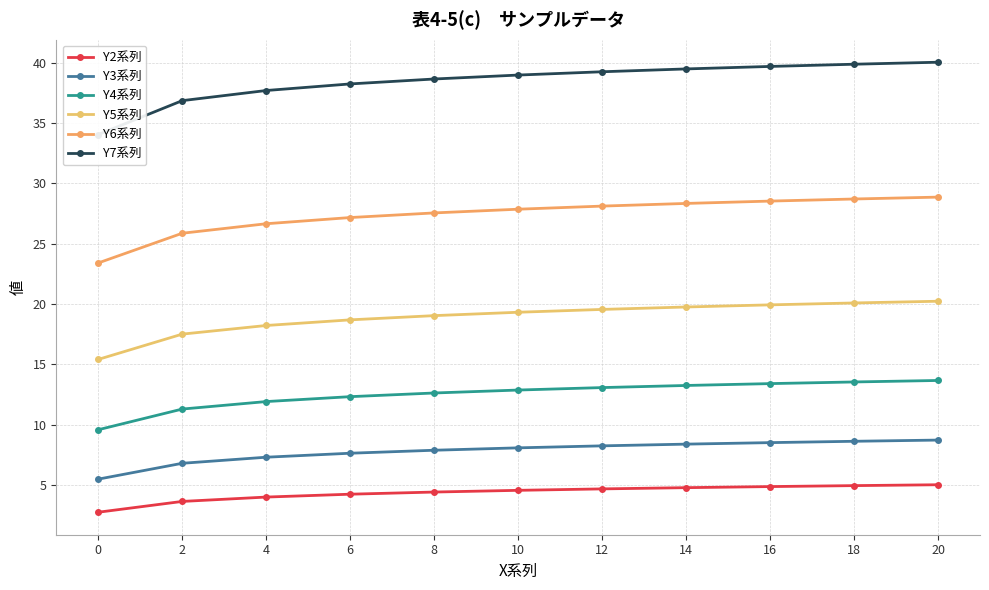

At how many categories does at least one series exceed 14?

11